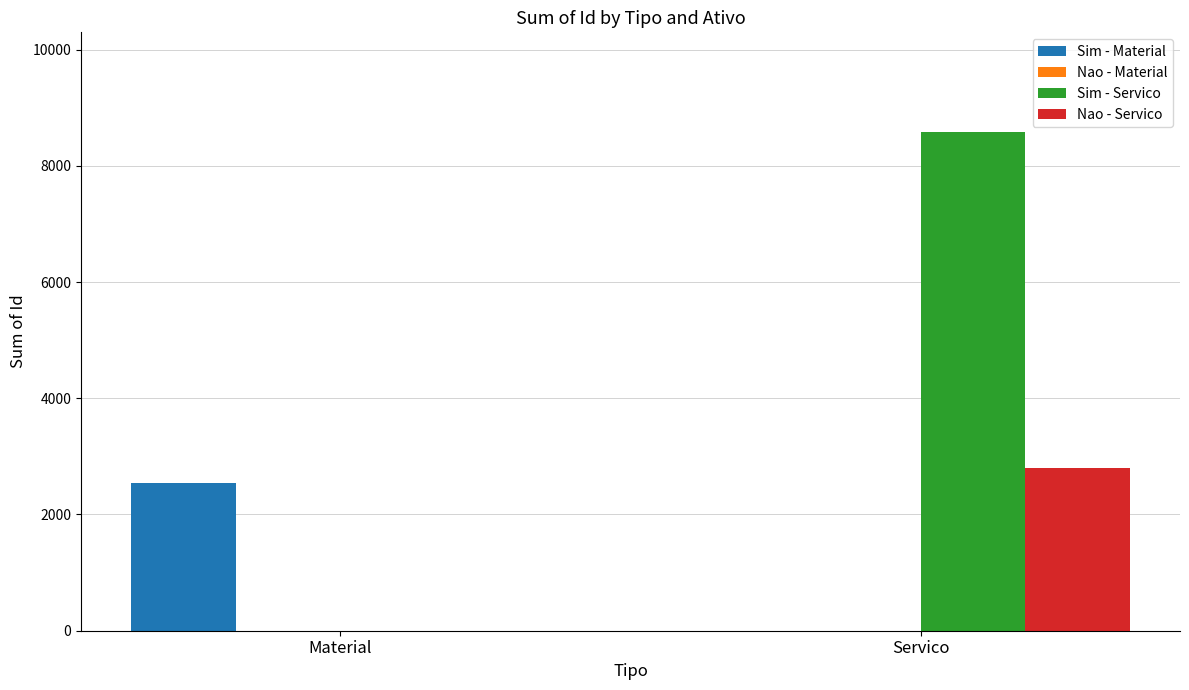

Which series has the largest range (max minus min)?

Sim - Servico